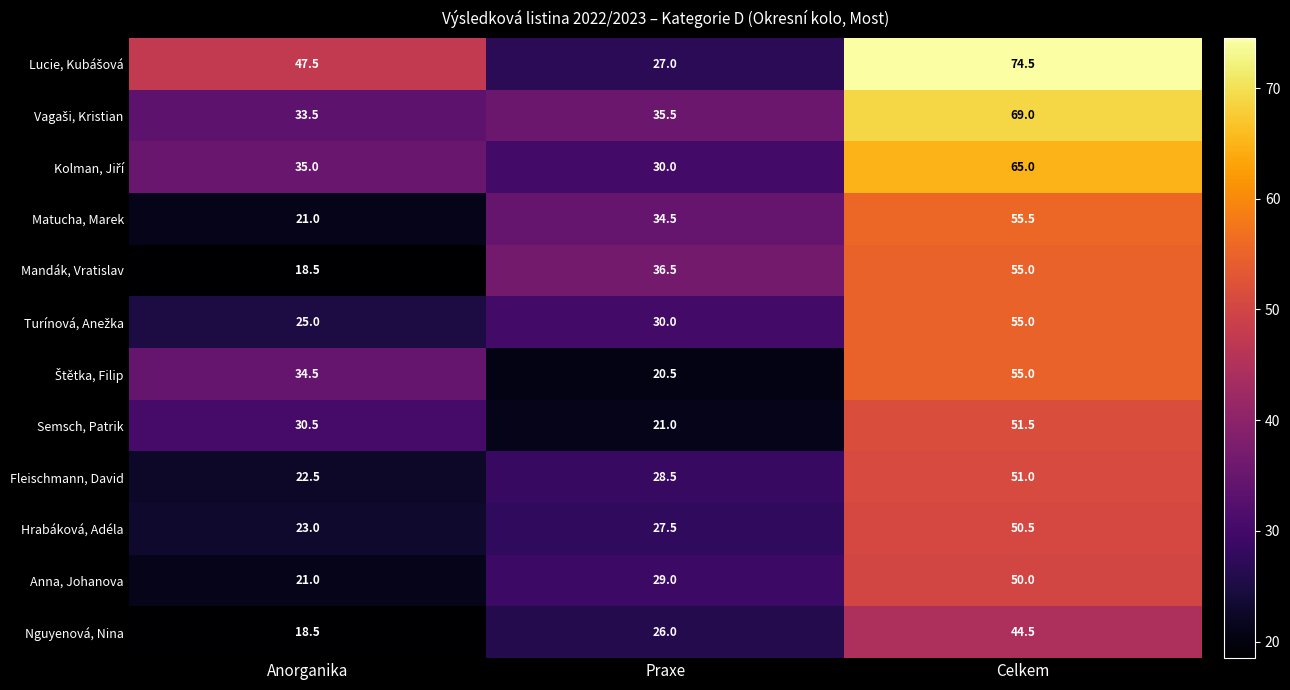

Which series changed the most between Anorganika and Celkem?

Mandák, Vratislav